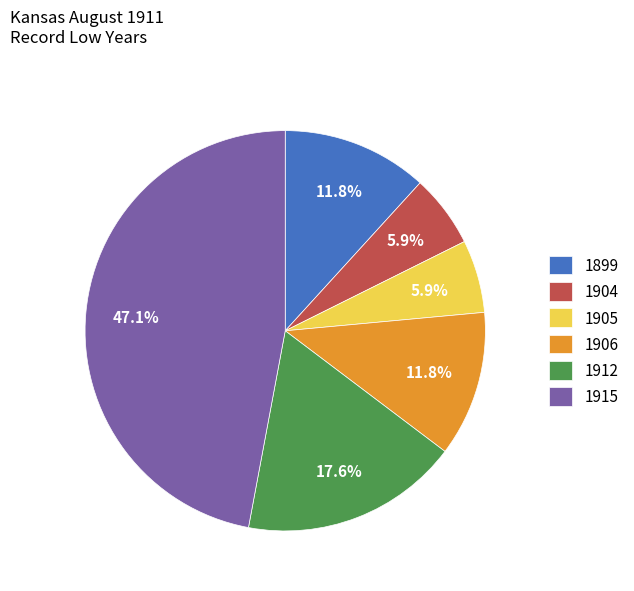

To the nearest percent, what percentage of the pie is 1899?

12%